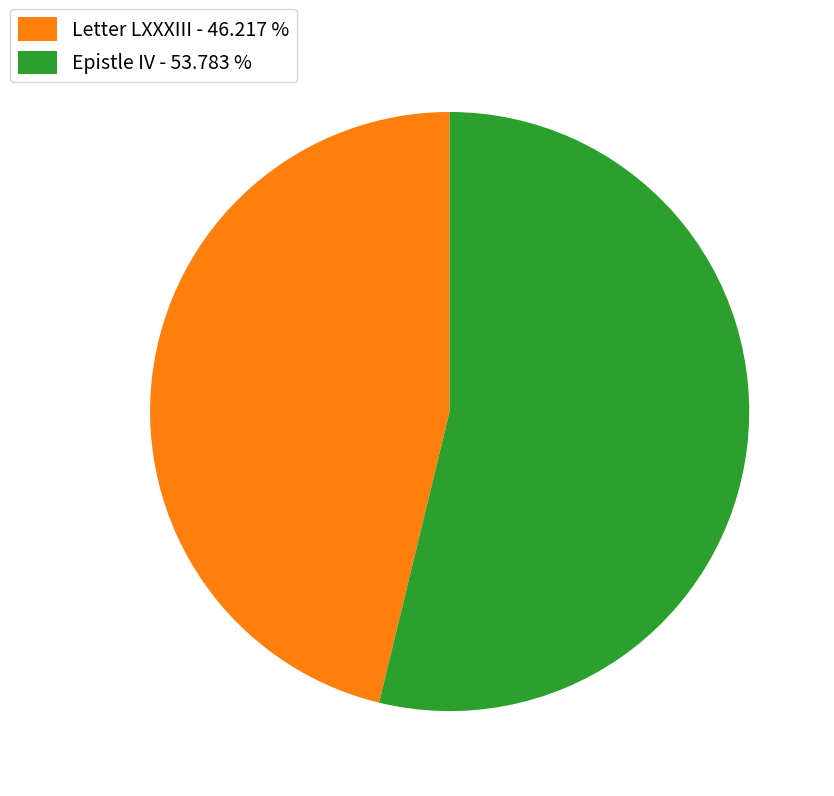

Is Epistle IV - 53.783 % the majority of the pie?

Yes